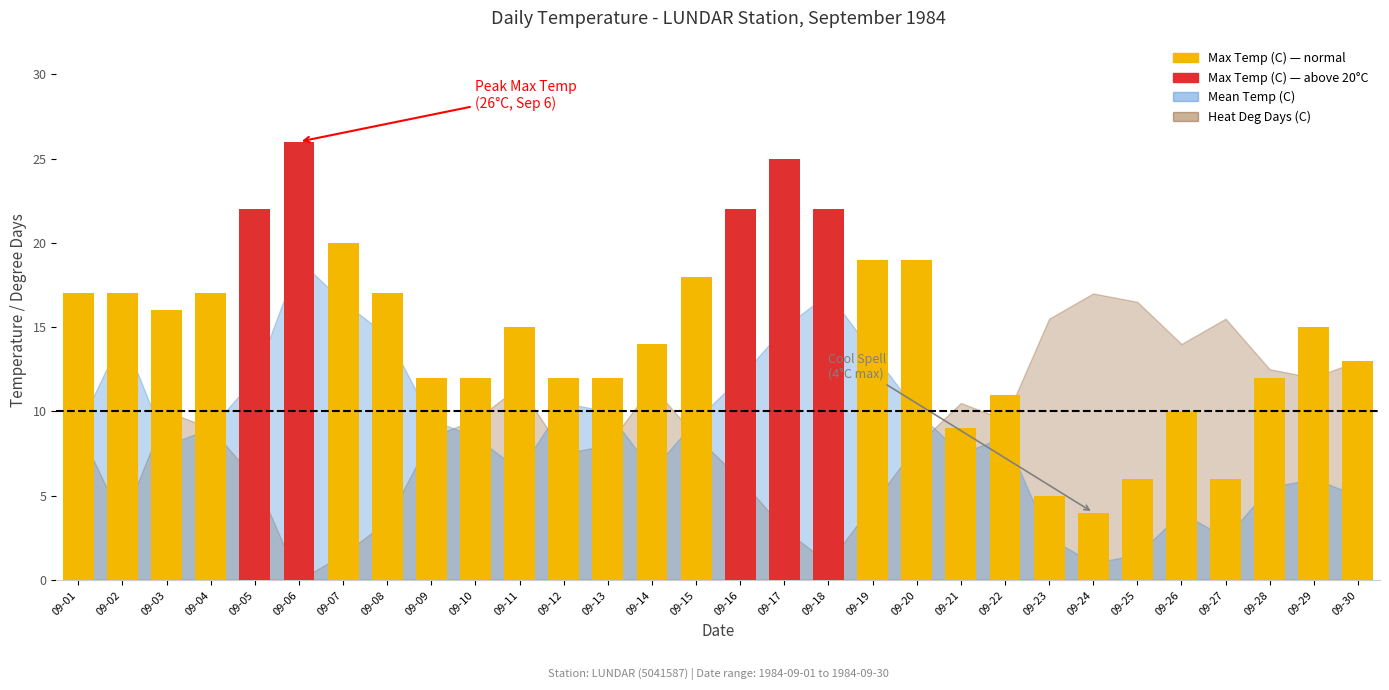

What is the change in value from 09-03 to 09-06?

+10